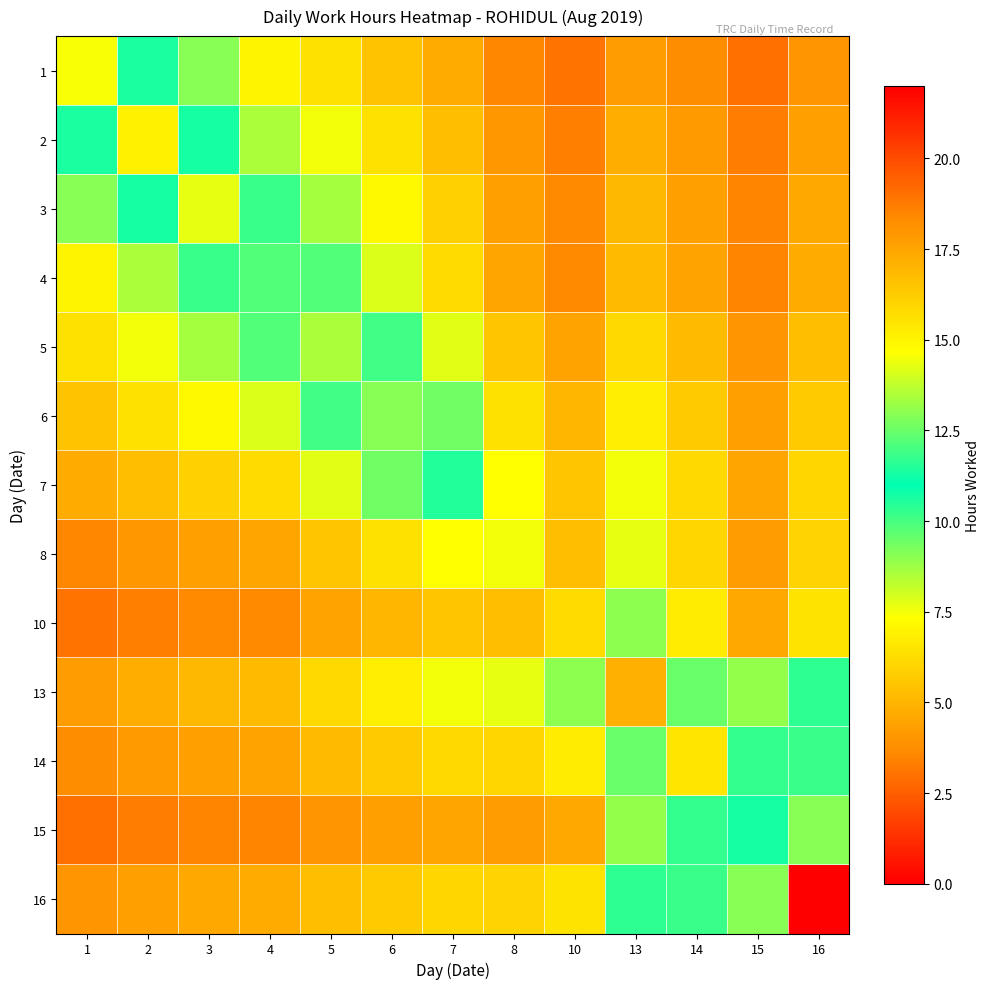

Reading right to left, list all the values displayed in this chart.

1: 16=4.0	15=3.0	14=3.8	13=4.3	10=3.1	8=3.6	7=4.6	6=5.5	5=6.4	4=7.0	3=9.0	2=11.4	1=14.6
2: 16=4.3	15=3.3	14=4.1	13=4.7	10=3.4	8=4.0	7=5.3	6=6.4	5=7.5	4=8.5	3=11.3	2=15.1	1=11.4
3: 16=4.6	15=3.5	14=4.4	13=5.1	10=3.7	8=4.4	7=5.9	6=7.2	5=8.7	4=10.2	3=14.3	2=11.3	1=9.0
4: 16=4.7	15=3.5	14=4.5	13=5.2	10=3.7	8=4.5	7=6.2	6=7.8	5=9.8	4=12.2	3=10.2	2=8.5	1=7.0
5: 16=5.3	15=4.0	14=5.2	13=6.1	10=4.5	8=5.5	7=7.8	6=10.1	5=13.4	4=9.8	3=8.7	2=7.5	1=6.4
6: 16=5.7	15=4.3	14=5.7	13=6.8	10=5.0	8=6.4	7=9.4	6=12.9	5=10.1	4=7.8	3=7.2	2=6.4	1=5.5
7: 16=6.0	15=4.6	14=6.1	13=7.5	10=5.5	8=7.3	7=11.5	6=9.4	5=7.8	4=6.2	3=5.9	2=5.3	1=4.6
8: 16=6.0	15=4.3	14=6.1	13=7.7	10=5.3	8=7.6	7=7.3	6=6.4	5=5.5	4=4.5	3=4.4	2=4.0	1=3.6
10: 16=6.5	15=4.6	14=6.8	13=9.0	10=6.2	8=5.3	7=5.5	6=5.0	5=4.5	4=3.7	3=3.7	2=3.4	1=3.1
13: 16=10.4	15=8.9	14=12.5	13=17.1	10=9.0	8=7.7	7=7.5	6=6.8	5=6.1	4=5.2	3=5.1	2=4.7	1=4.3
14: 16=11.8	15=10.3	14=15.5	13=12.5	10=6.8	8=6.1	7=6.1	6=5.7	5=5.2	4=4.5	3=4.4	2=4.1	1=3.8
15: 16=12.9	15=11.3	14=10.3	13=8.9	10=4.6	8=4.3	7=4.6	6=4.3	5=4.0	4=3.5	3=3.5	2=3.3	1=3.0
16: 16=22.3	15=12.9	14=11.8	13=10.4	10=6.5	8=6.0	7=6.0	6=5.7	5=5.3	4=4.7	3=4.6	2=4.3	1=4.0